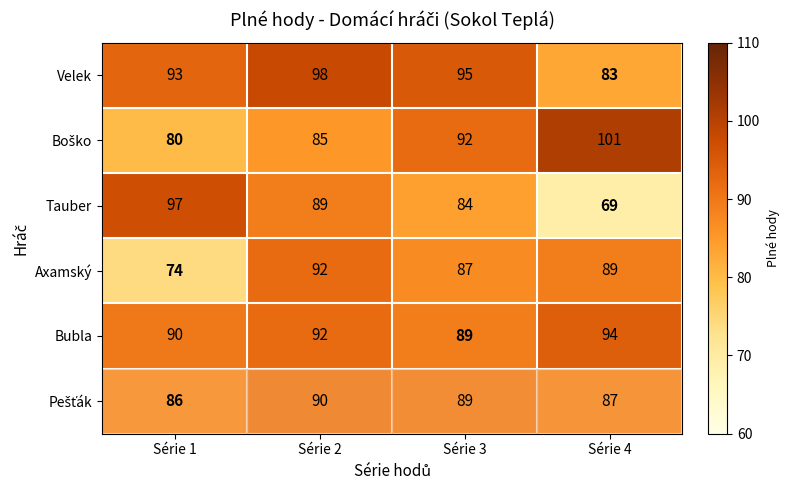

Where is Axamský nearest to the value 83?

Série 3